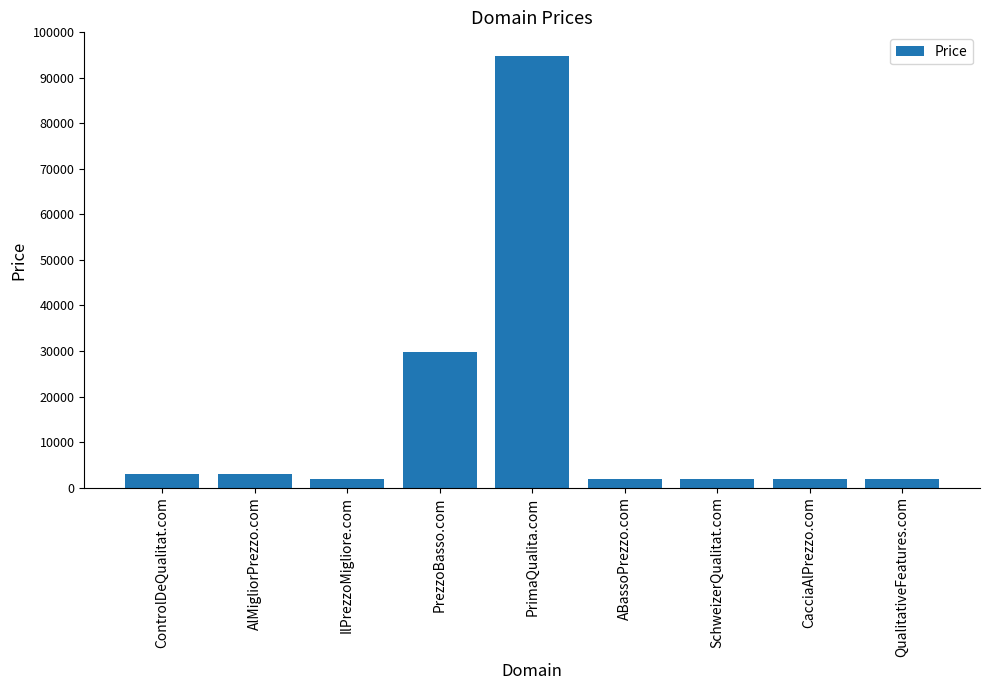

Reading left to right, extract all data points from this chart.

ControlDeQualitat.com=2888	AlMigliorPrezzo.com=2888	IlPrezzoMigliore.com=1888	PrezzoBasso.com=29888	PrimaQualita.com=94888	ABassoPrezzo.com=1888	SchweizerQualitat.com=1888	CacciaAlPrezzo.com=1888	QualitativeFeatures.com=1888